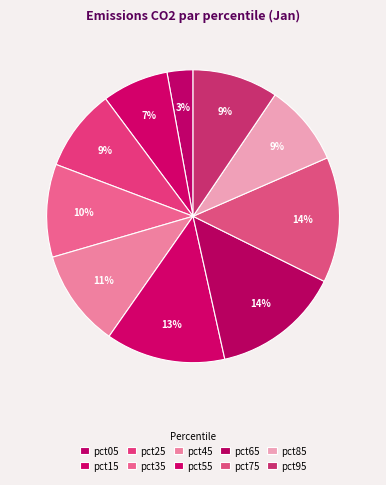

Count the number of slices in the pie.

10